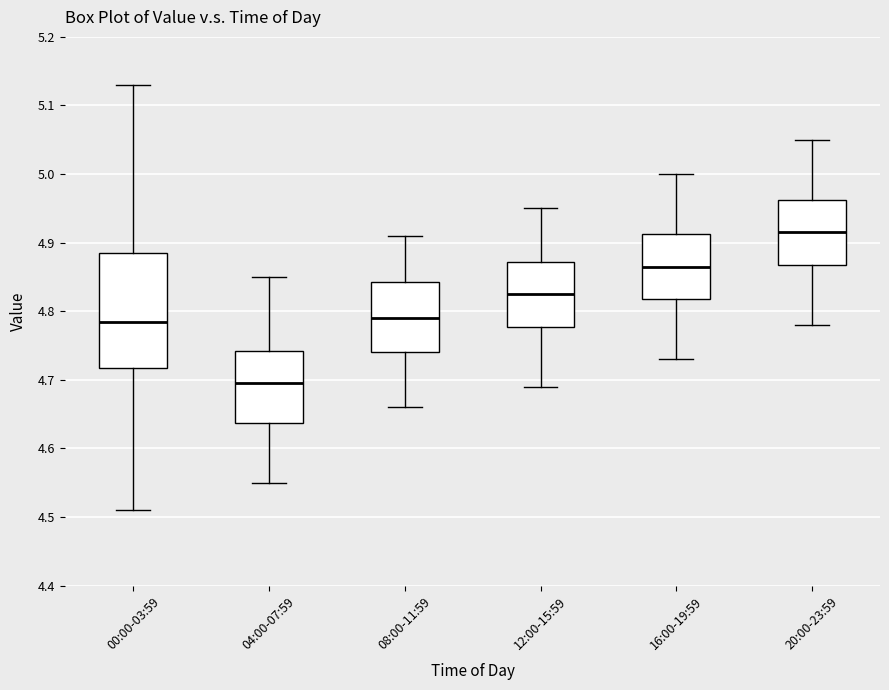

Which box's median line is the highest?

20:00-23:59